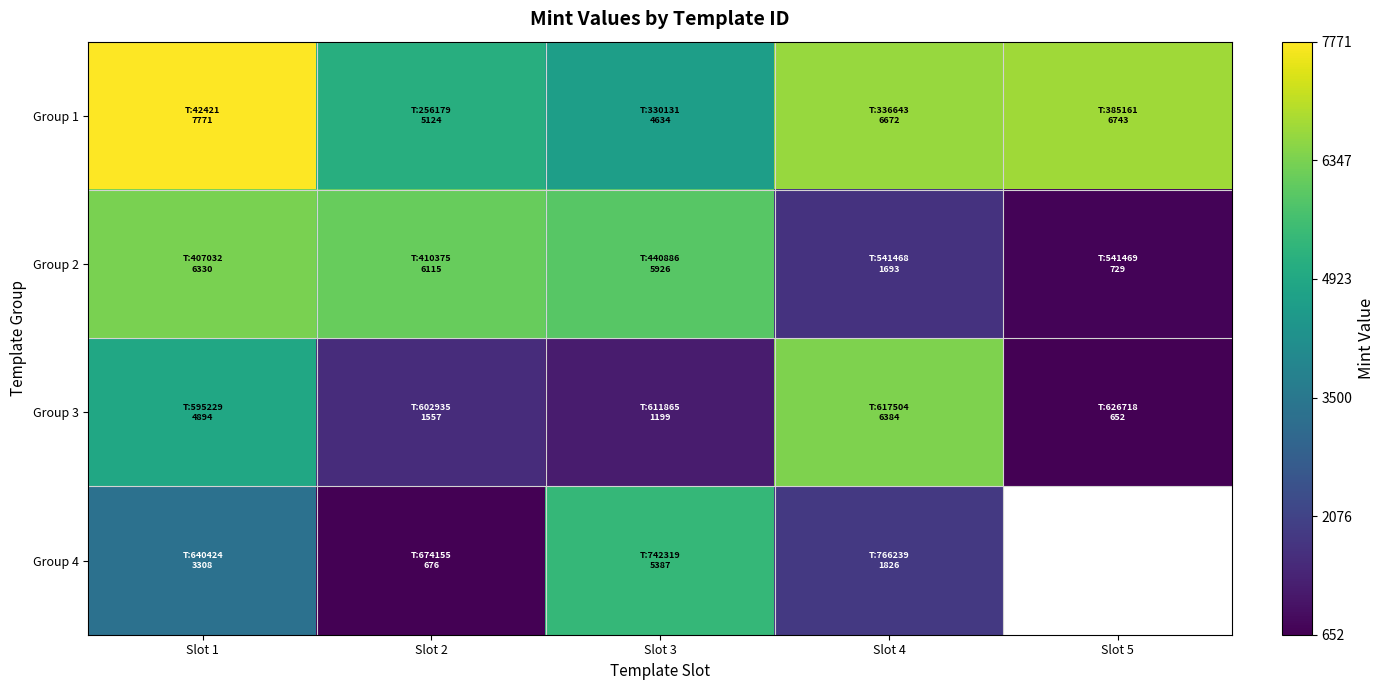

Which category has the highest value in the Group 2 series?

Slot 1